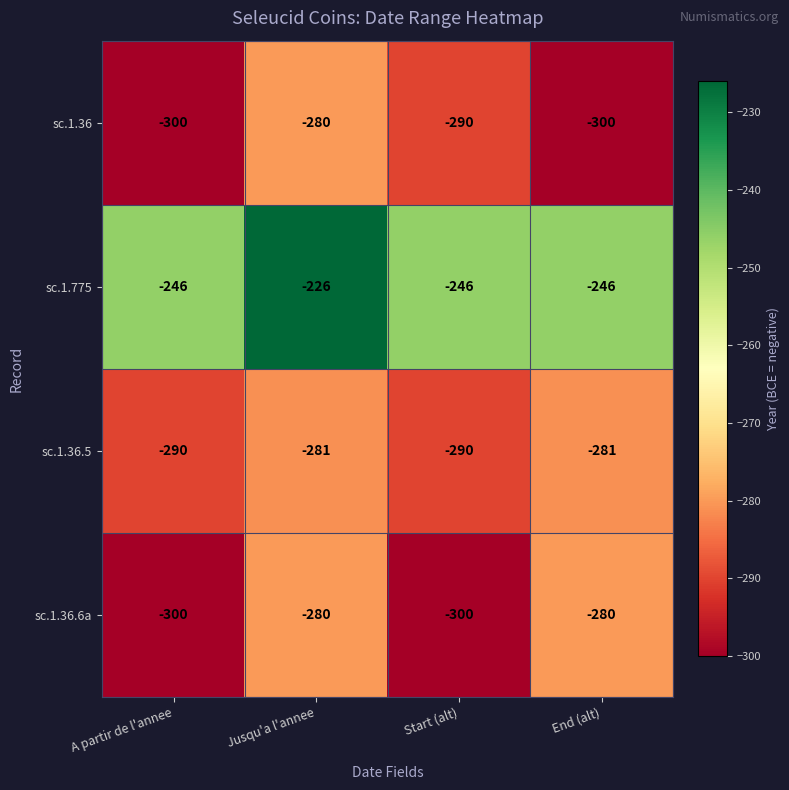

What is the difference between the maximum and second lowest values in the sc.1.775 series?

20